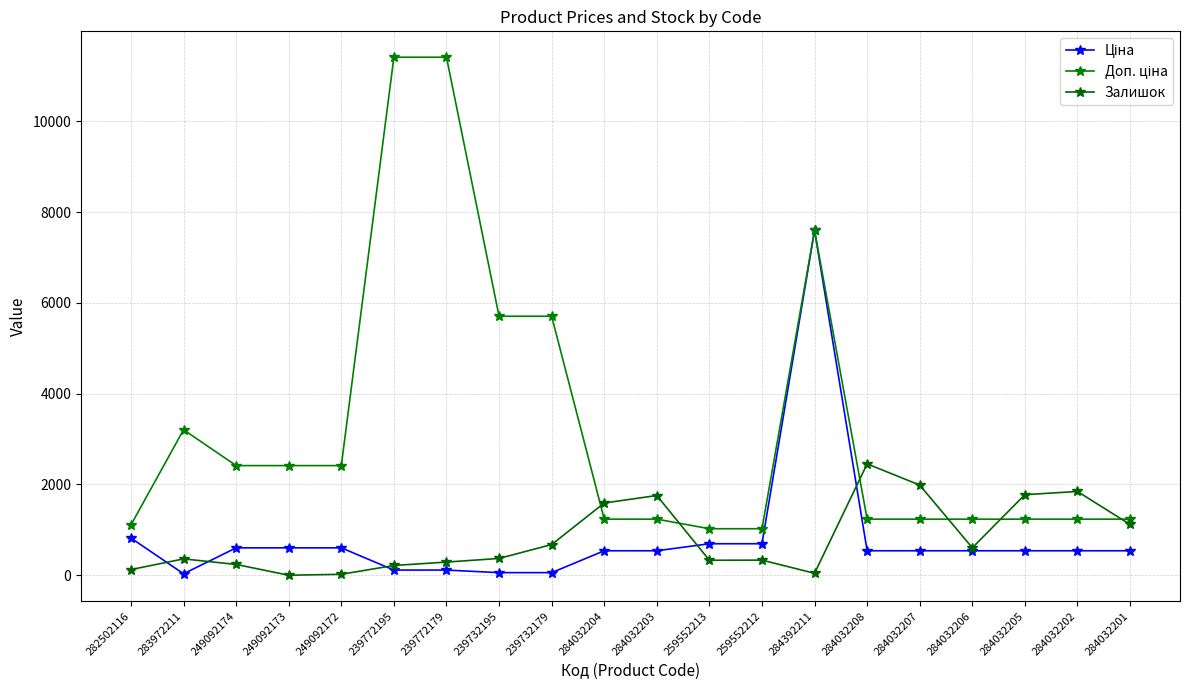

Read the Доп. ціна value at 239732195.

5705.0